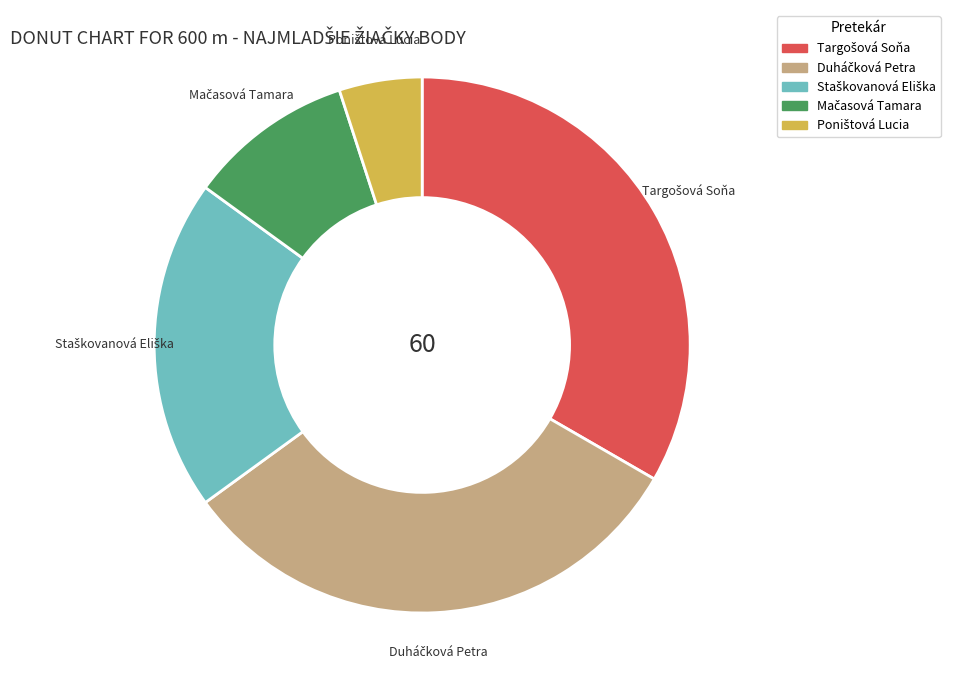

Is there any slice that represents more than half of the pie?

No